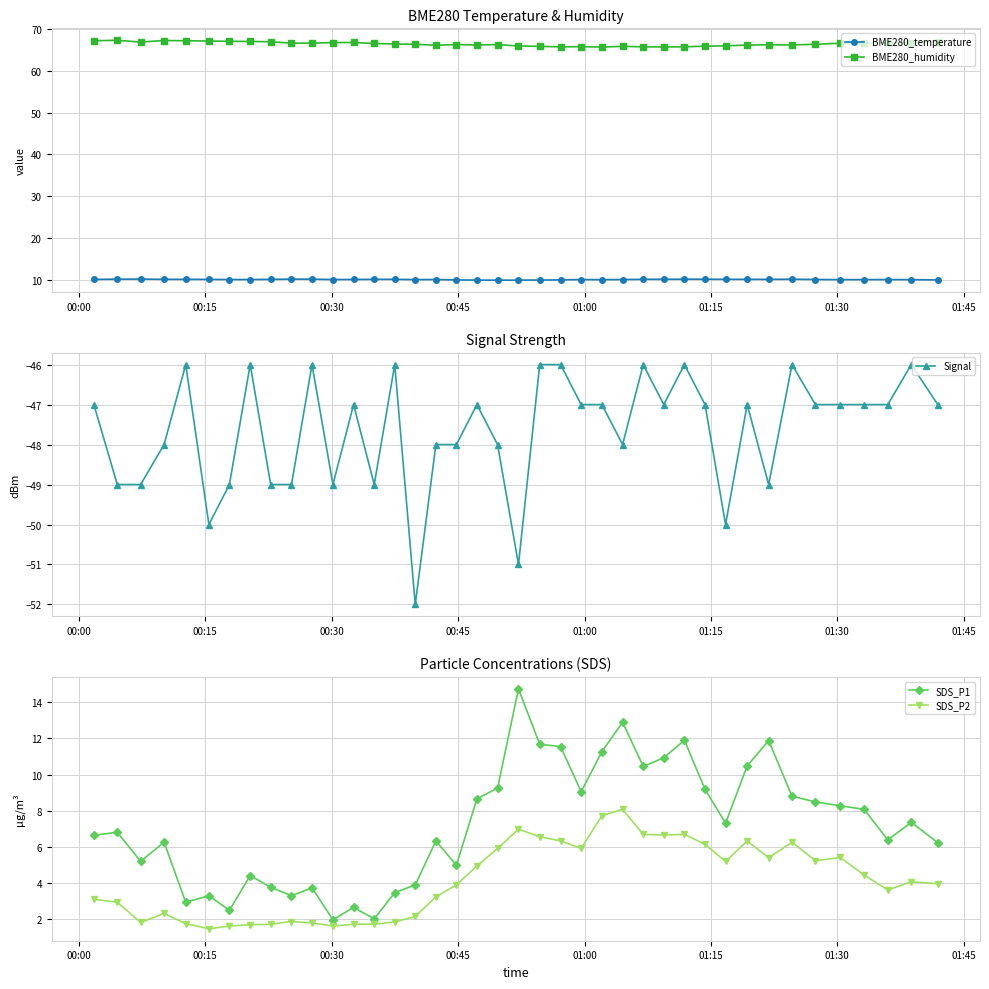

True or false: BME280_humidity has more than 2 interior local peaks.

True